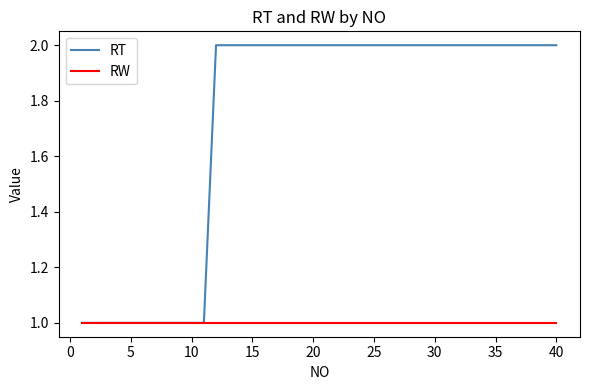

Which series has the widest spread of values?

RT